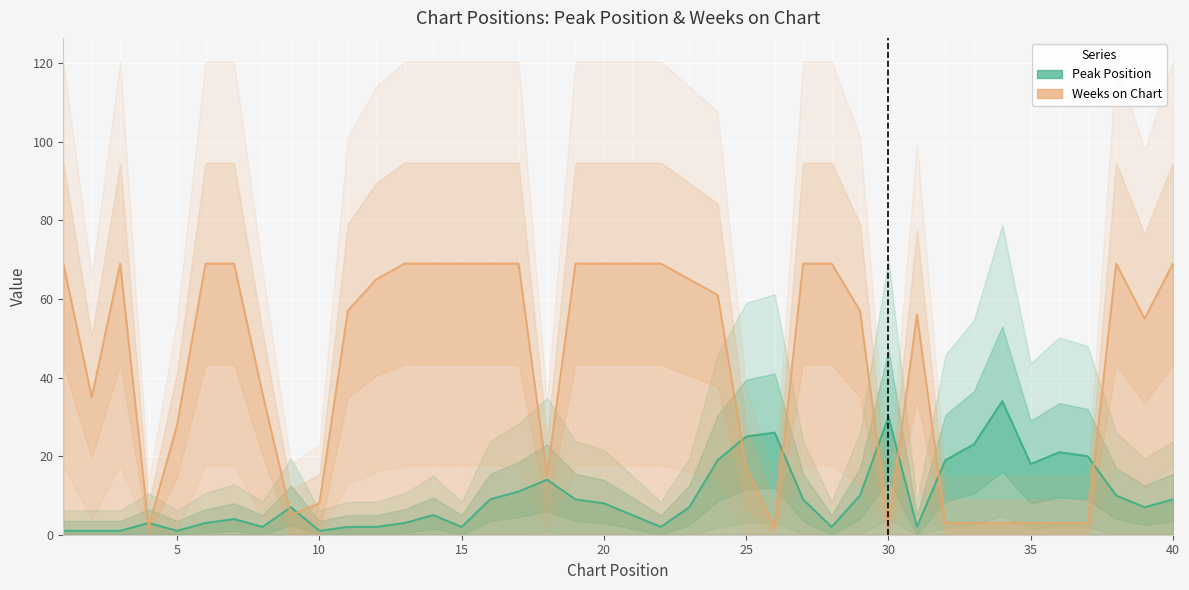

What is the value of the Peak Position point at the 10th from the left?

1